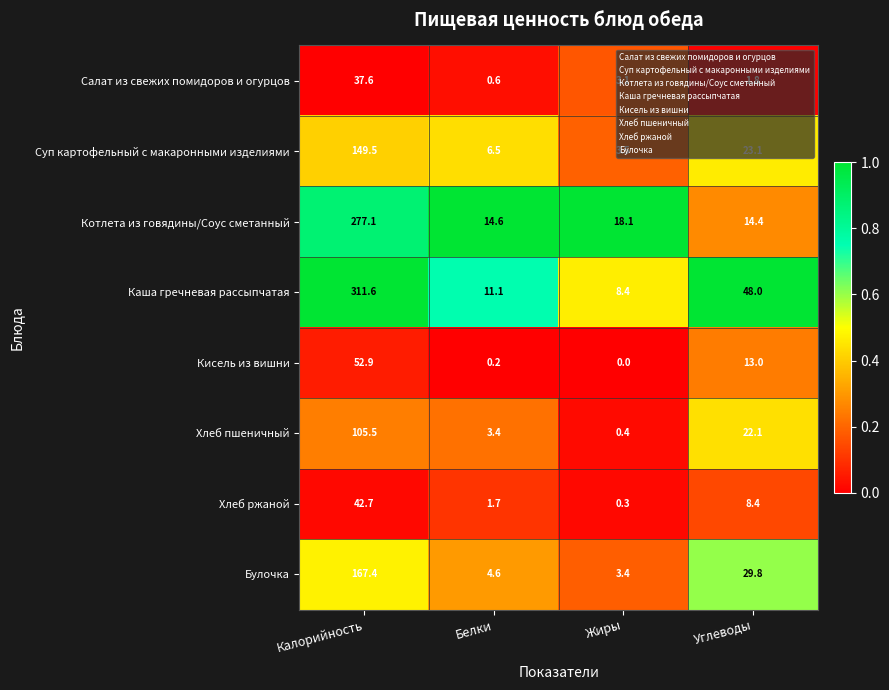

Which series has the largest range (max minus min)?

Каша гречневая рассыпчатая